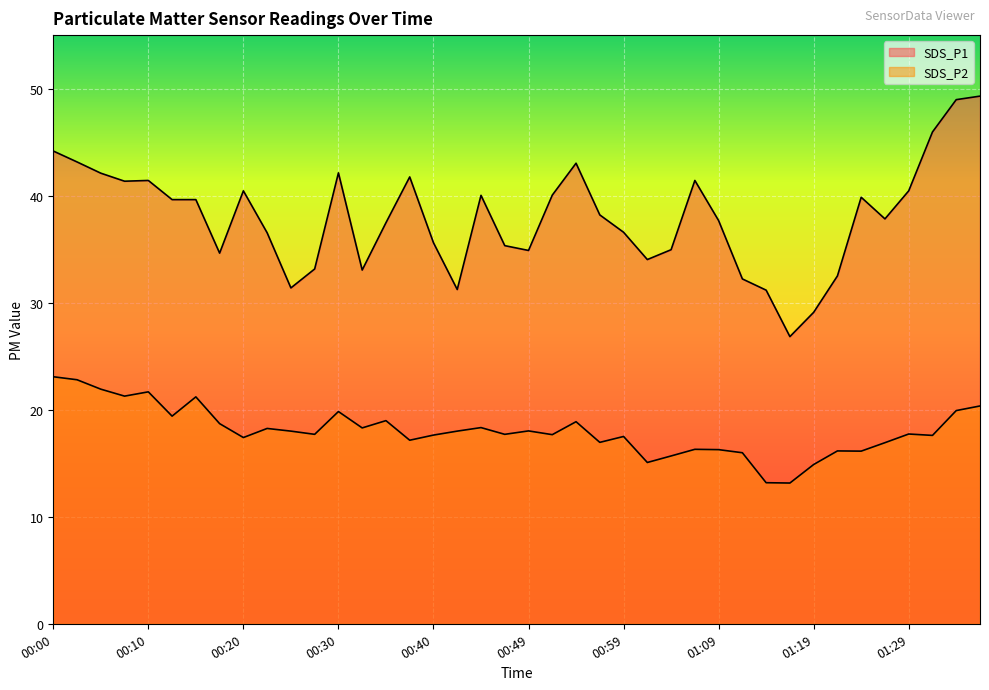

The SDS_P1 series shows 33.1 at 00:27. True or false?

True